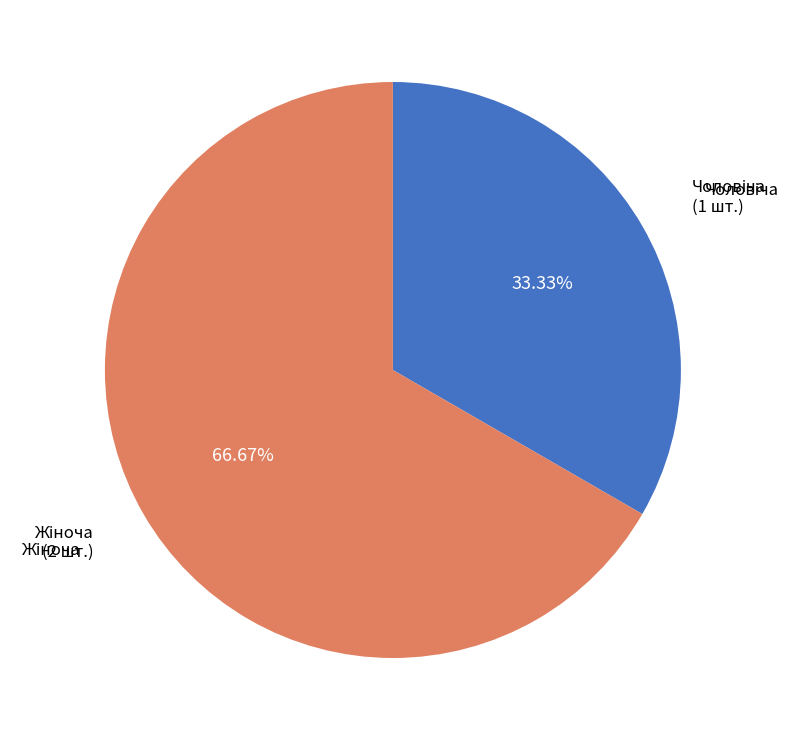

Does any single category account for the majority?

Yes